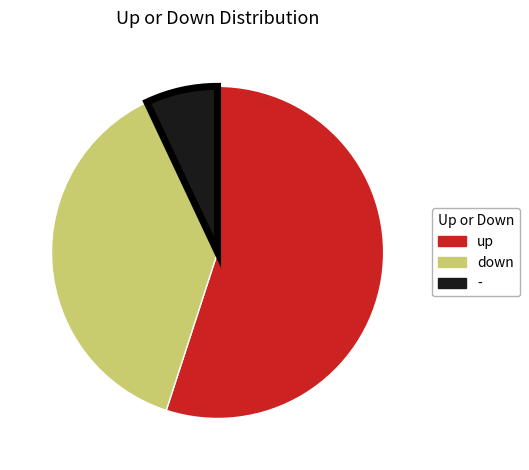

Which category has the biggest portion of the pie?

up